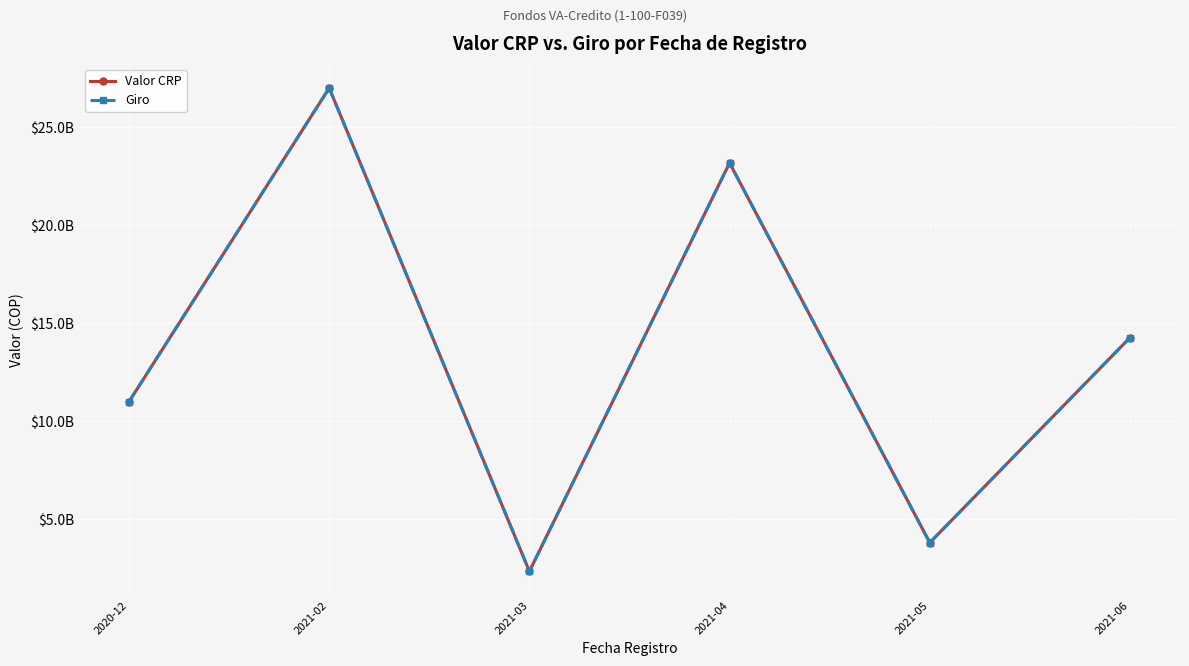

Is this an area chart (filled region under the line)?

No